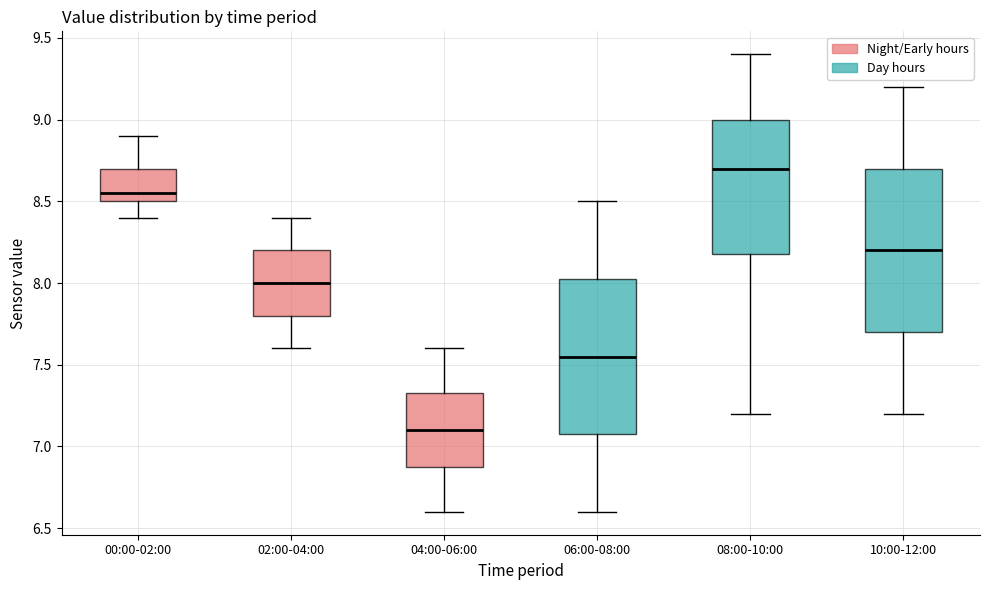

Which box's median line is the lowest?

04:00-06:00